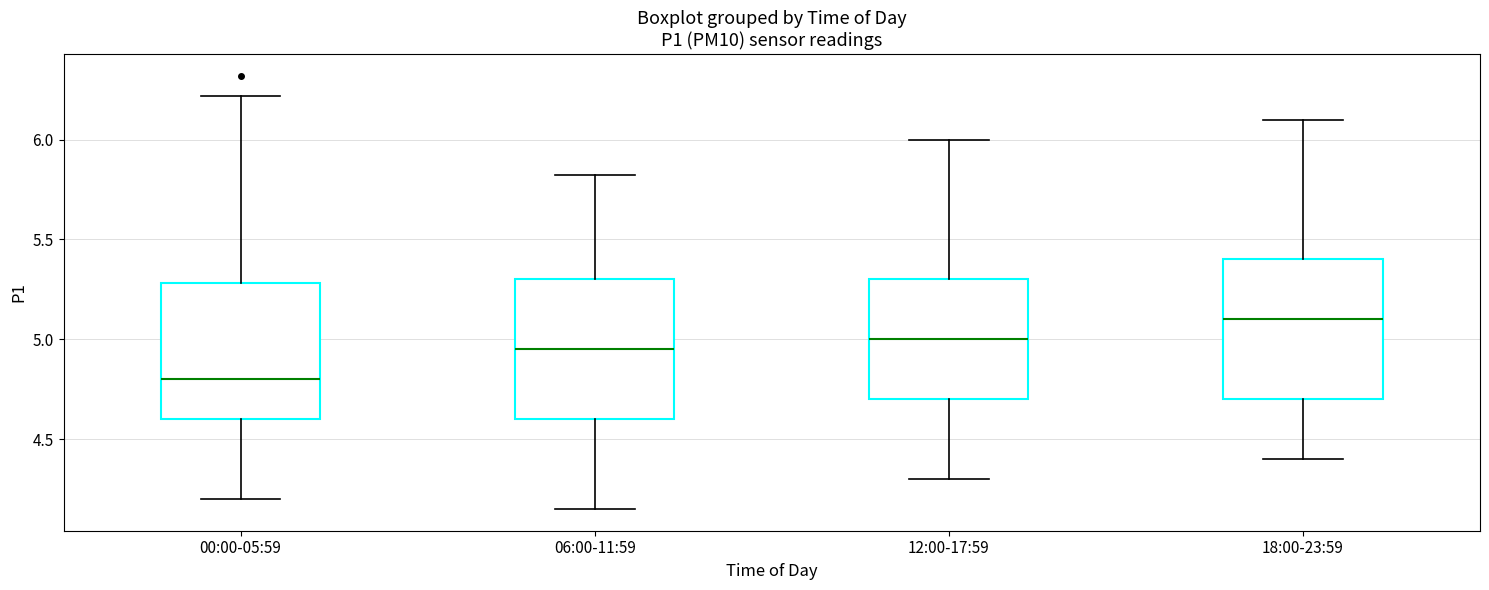

Reading left to right, transcribe this box plot: for each box, give where its median line is, the range the box spans, and where its two whiskers end, as read against the y-axis. The values are not printed on the chart, so give them approximately, as read against the axis.

00:00-05:59: median 4.80, box 4.60 to 5.30, whiskers 4.20 to 6.20
06:00-11:59: median 4.95, box 4.60 to 5.30, whiskers 4.15 to 5.80
12:00-17:59: median 5.00, box 4.70 to 5.30, whiskers 4.30 to 6.00
18:00-23:59: median 5.10, box 4.70 to 5.40, whiskers 4.40 to 6.10